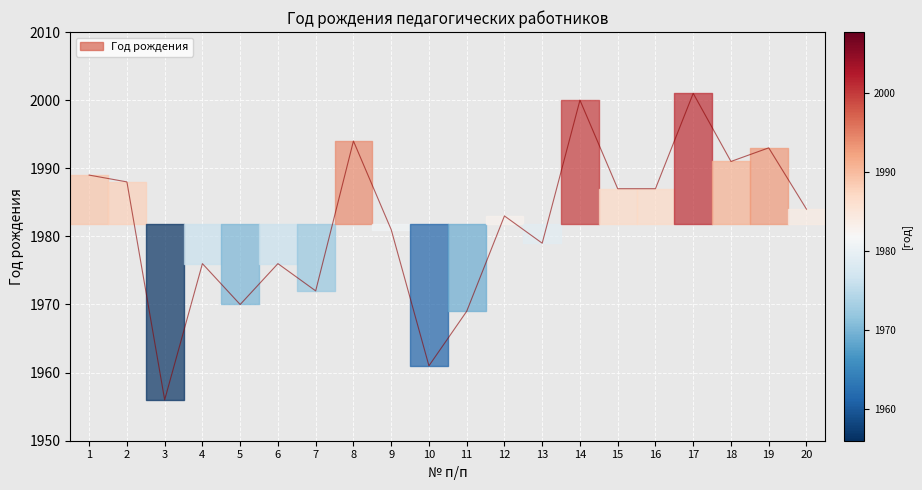

Reading left to right, list all the values displayed in this chart.

1989	1988	1956	1976	1970	1976	1972	1994	1981	1961	1969	1983	1979	2000	1987	1987	2001	1991	1993	1984